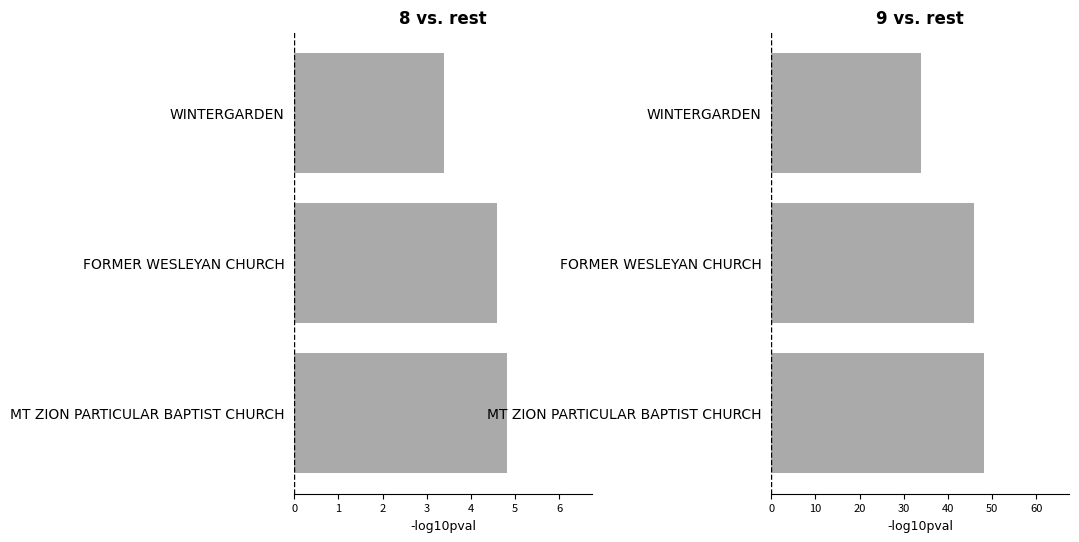

Reading right to left, what are all the values shown in this chart?

ID (scaled /1000): 4.8	4.6	3.4
ID (scaled /100): 48.2	45.9	34.0